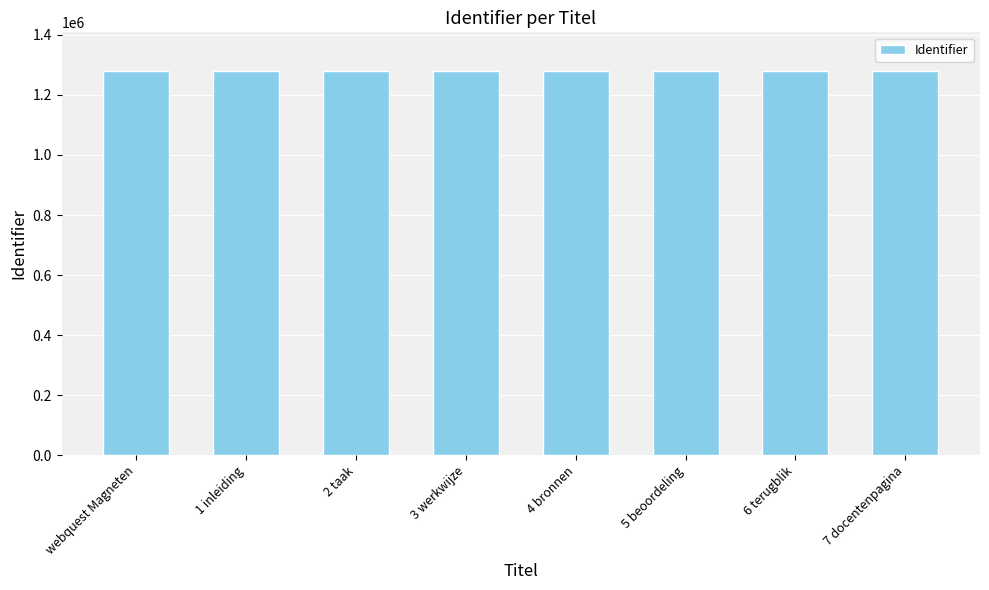

What is the change in value from 2 taak to 3 werkwijze?

+1